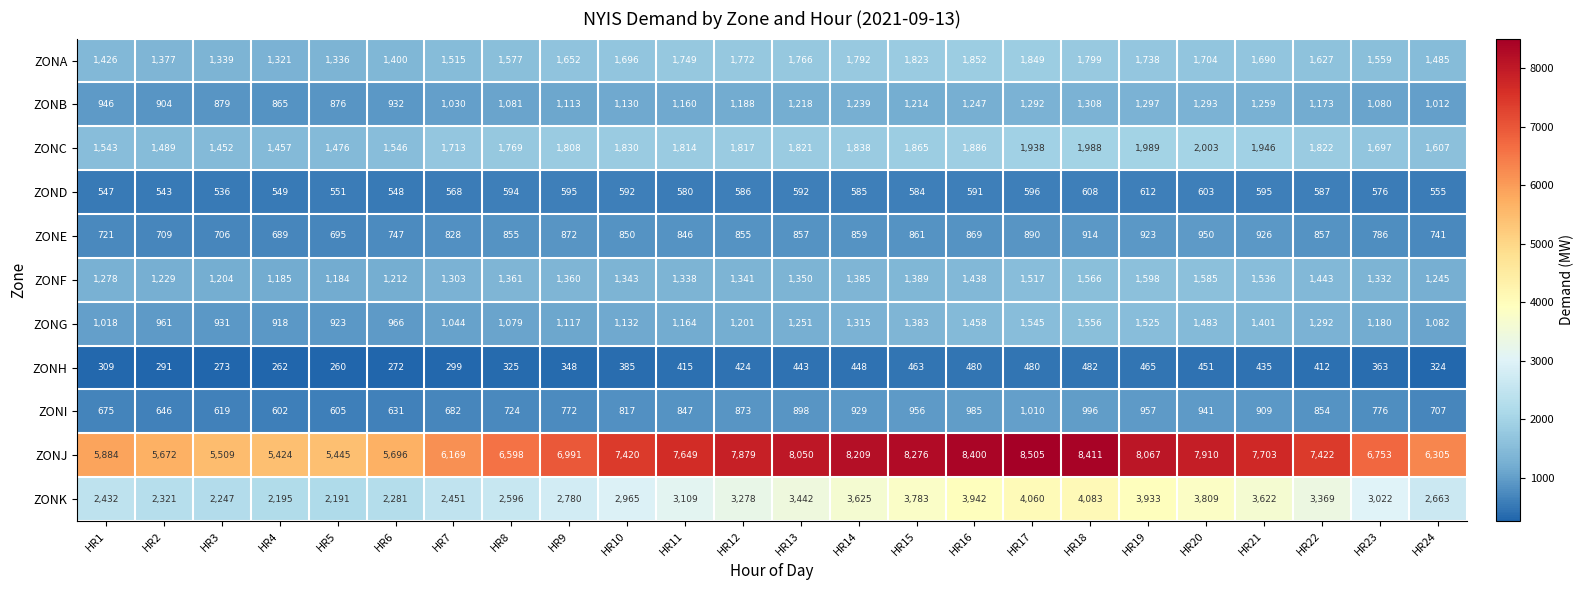

What is the minimum value shown in the chart?

260